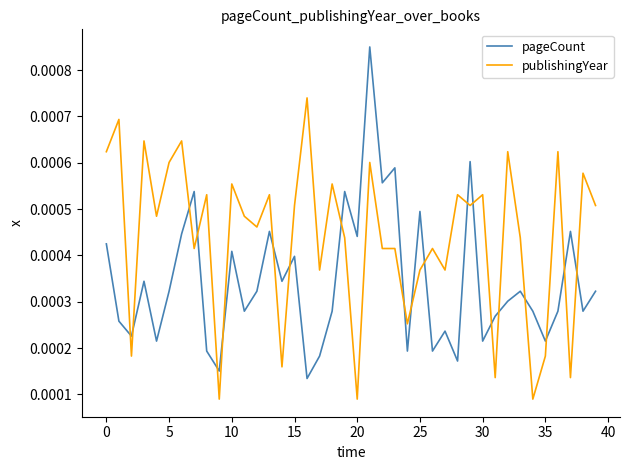

Rank the series by their maximum value, from highest to lowest.

pageCount, publishingYear